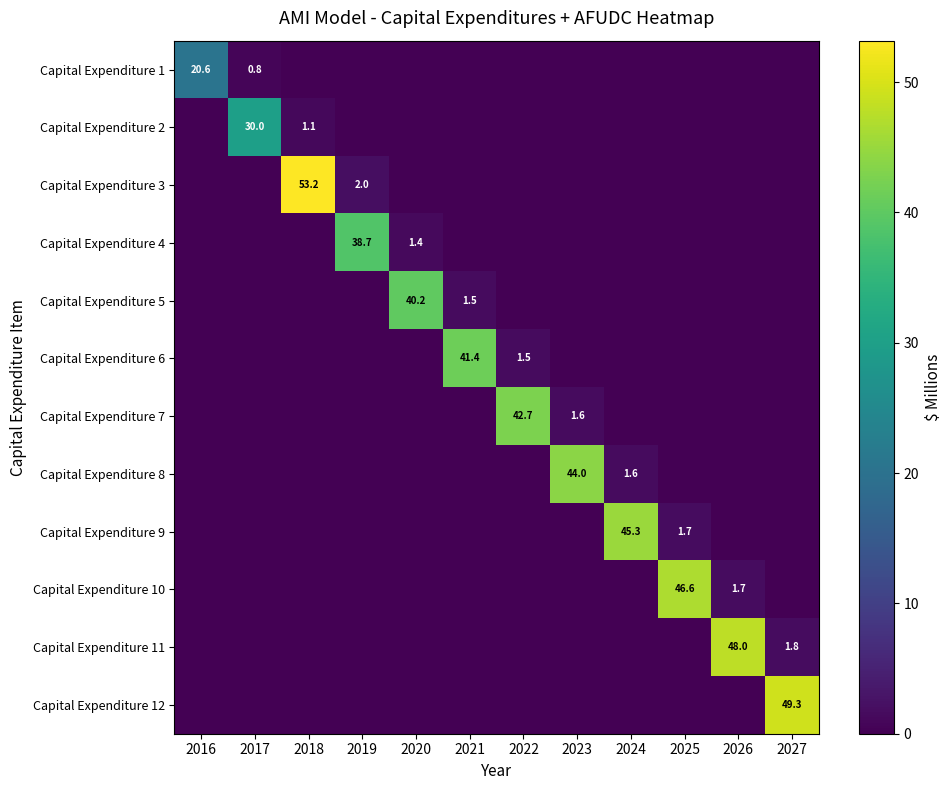

The value of Capital Expenditure 2 at 2017 is 6.6. True or false?

False